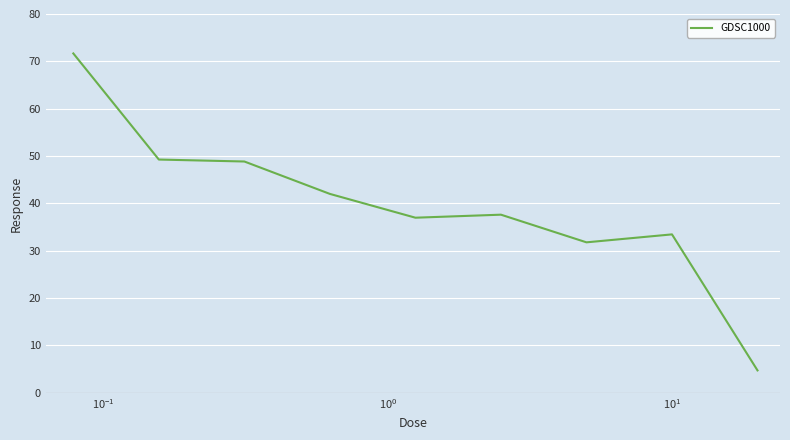

What is the greatest value displayed?

71.7